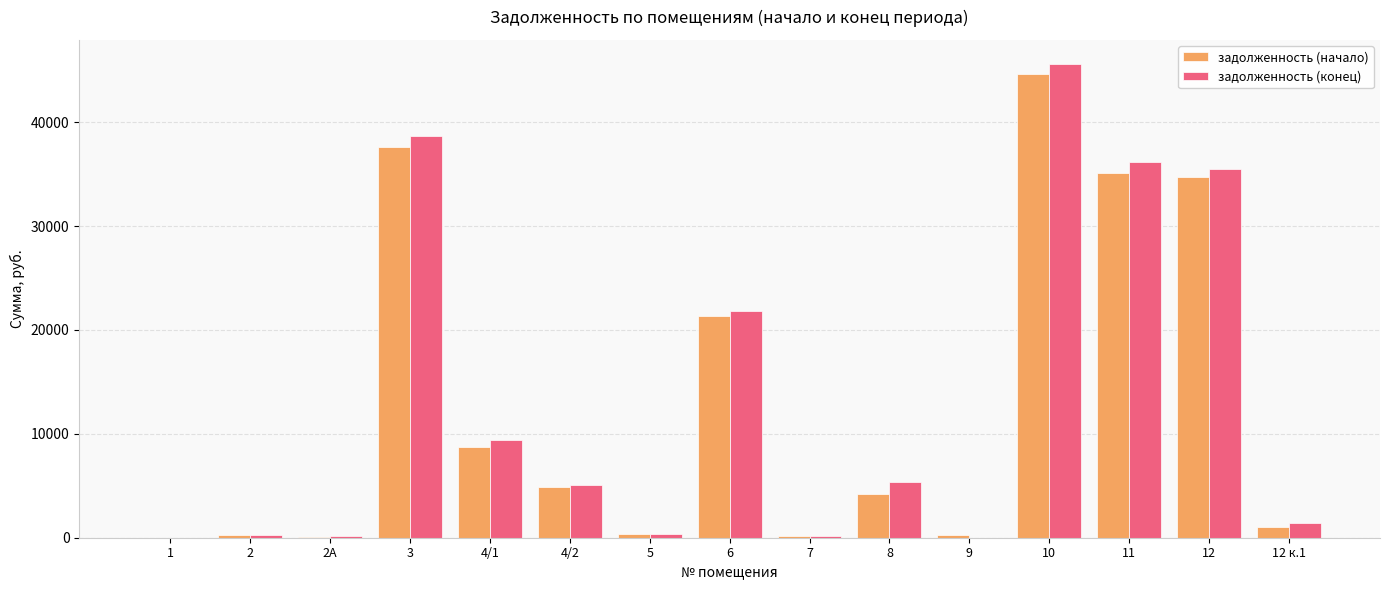

At which label is задолженность (начало) closest to 22313?

6